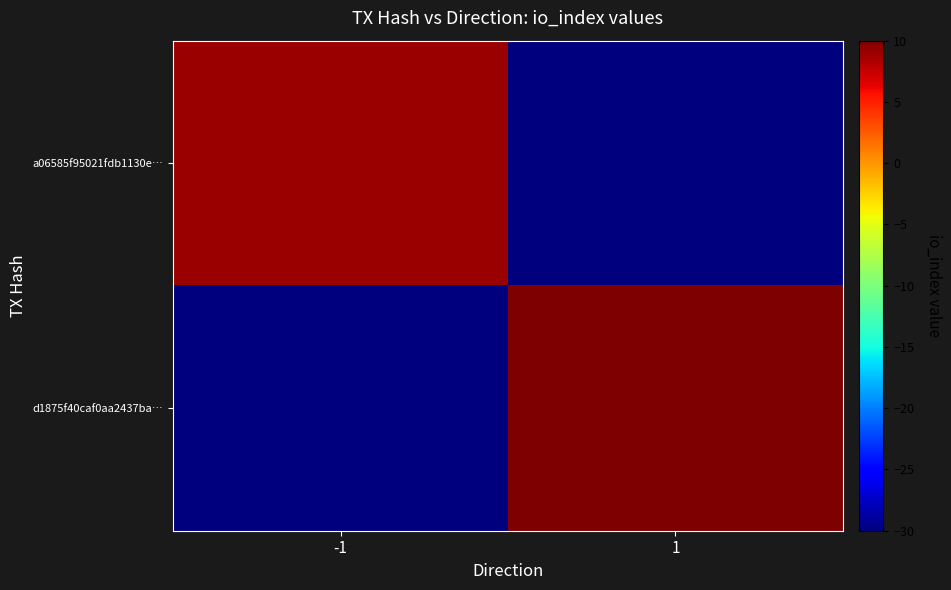

Reading left to right, extract all data points from this chart.

a06585f95021fdb1130e…: -1=9	1=-30
d1875f40caf0aa2437ba…: -1=-30	1=14